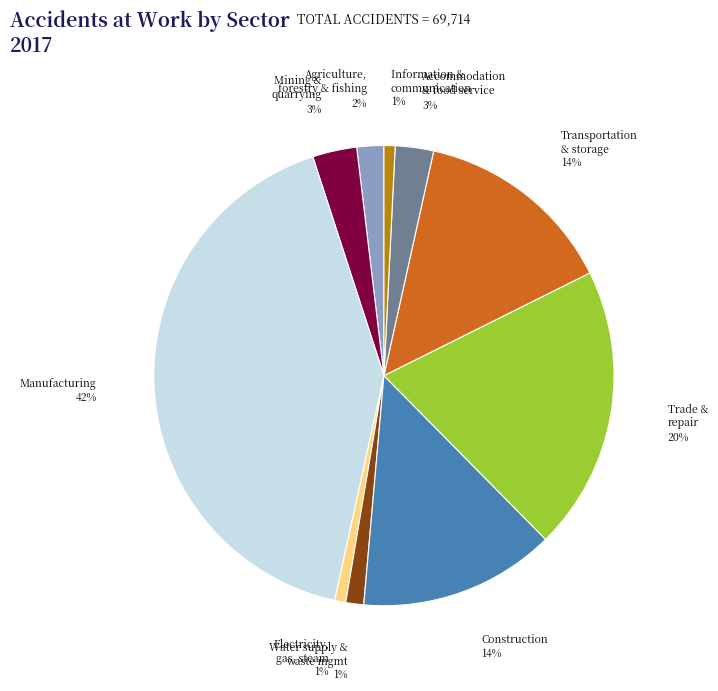

Does any single category account for the majority?

No